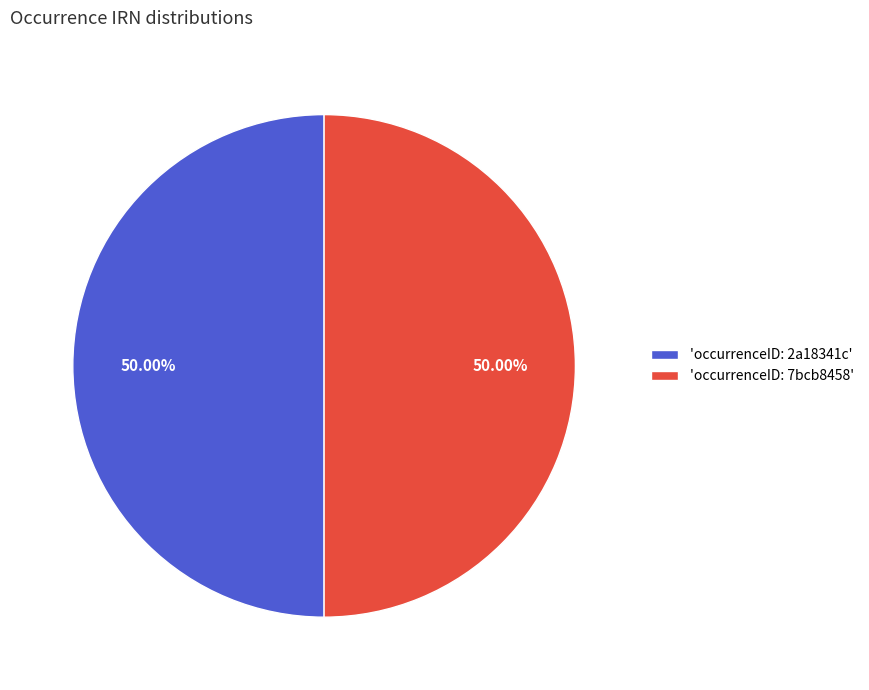

Do 'occurrenceID: 7bcb8458' and 'occurrenceID: 2a18341c' together represent more than half of the pie?

Yes